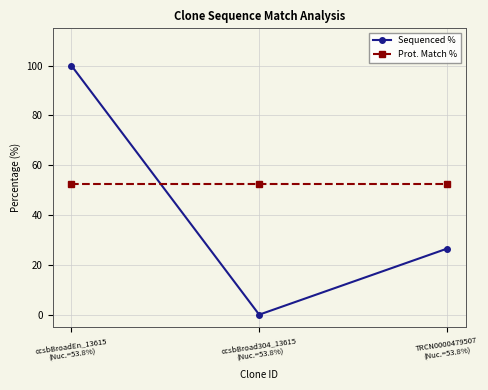

What is the greatest value displayed?

100.0